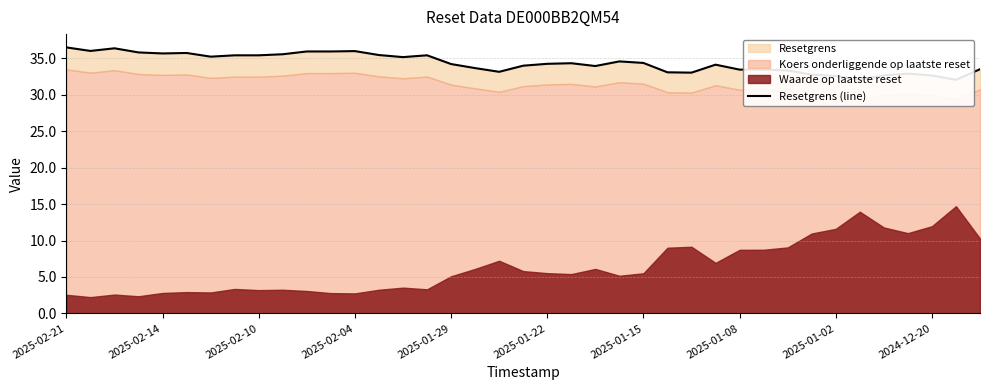

What is the change in value from 2024-12-20 to 38?

-2.1